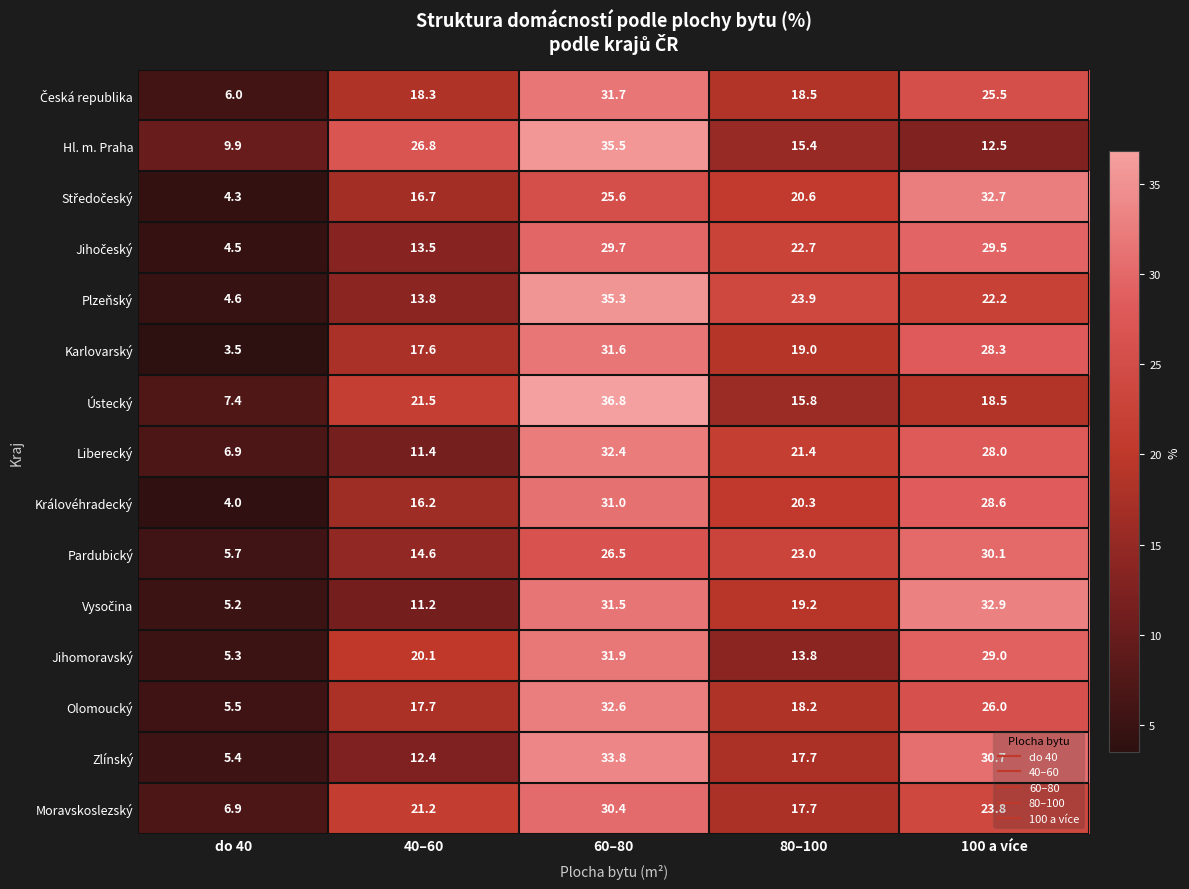

The Ústecký series shows 15.8 at 80–100. True or false?

True